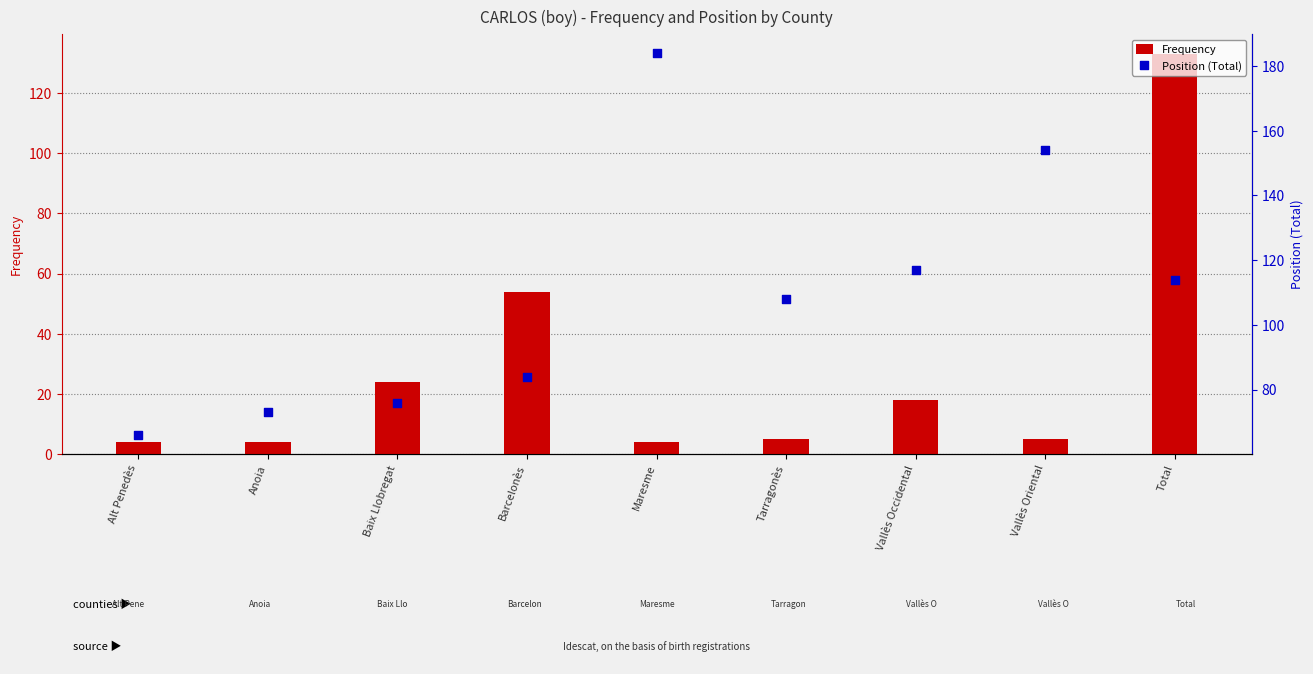

Which series has the largest total across all categories?

Position (Total)